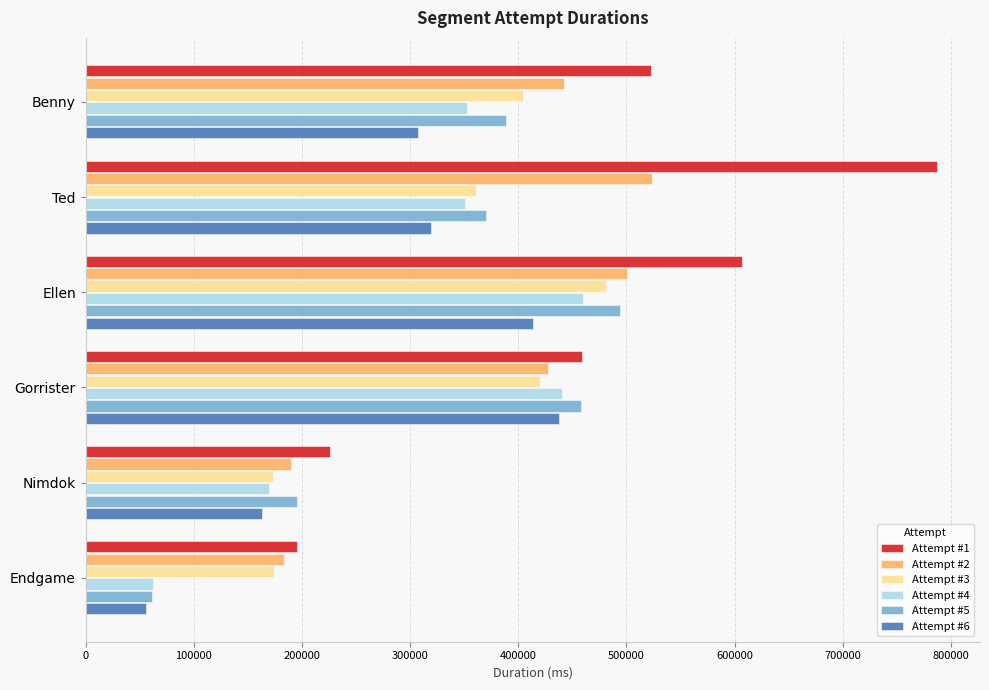

At which label is Attempt #6 closest to 246821?

Benny